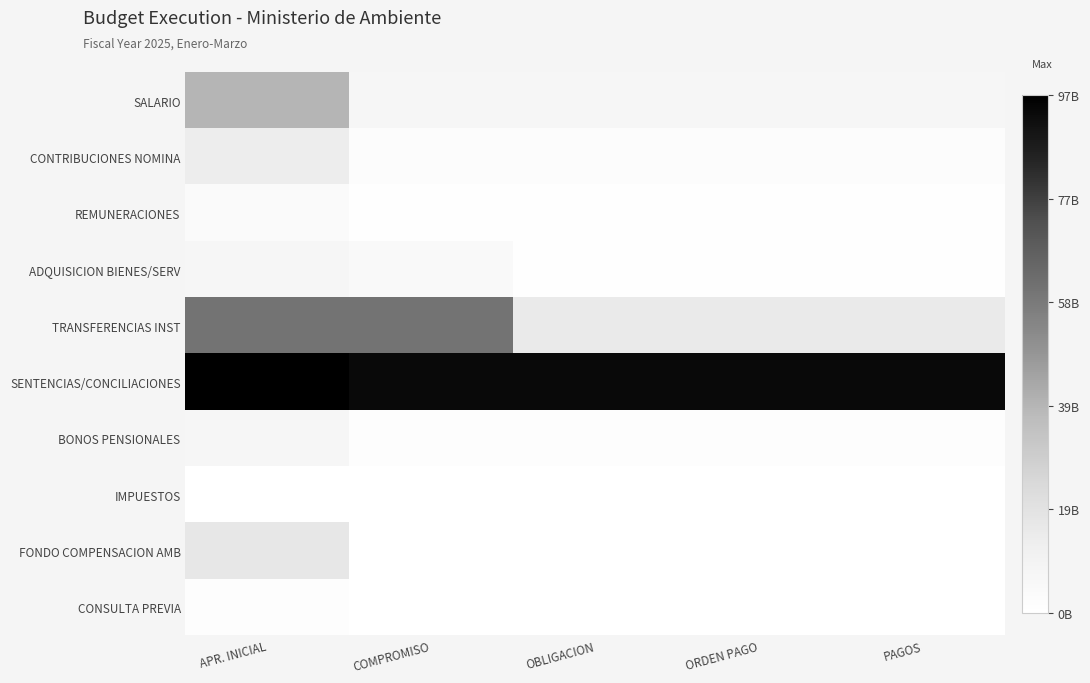

Reading right to left, list all the values displayed in this chart.

SALARIO: PAGOS=7.2	ORDEN PAGO=7.2	OBLIGACION=7.4	COMPROMISO=7.4	APR. INICIAL=38.7
CONTRIBUCIONES NOMINA: PAGOS=2.3	ORDEN PAGO=2.3	OBLIGACION=2.3	COMPROMISO=2.3	APR. INICIAL=13.5
REMUNERACIONES: PAGOS=0.4	ORDEN PAGO=0.4	OBLIGACION=0.6	COMPROMISO=0.6	APR. INICIAL=4.1
ADQUISICION BIENES/SERV: PAGOS=1.0	ORDEN PAGO=1.0	OBLIGACION=1.0	COMPROMISO=4.5	APR. INICIAL=7.3
TRANSFERENCIAS INST: PAGOS=15.2	ORDEN PAGO=15.2	OBLIGACION=15.2	COMPROMISO=60.2	APR. INICIAL=60.2
SENTENCIAS/CONCILIACIONES: PAGOS=93.5	ORDEN PAGO=93.5	OBLIGACION=93.5	COMPROMISO=93.5	APR. INICIAL=96.8
BONOS PENSIONALES: PAGOS=1.8	ORDEN PAGO=1.8	OBLIGACION=1.8	COMPROMISO=1.8	APR. INICIAL=7.5
IMPUESTOS: PAGOS=0.2	ORDEN PAGO=0.2	OBLIGACION=0.2	COMPROMISO=0.2	APR. INICIAL=0.2
FONDO COMPENSACION AMB: PAGOS=0.0	ORDEN PAGO=0.0	OBLIGACION=0.0	COMPROMISO=0.0	APR. INICIAL=16.8
CONSULTA PREVIA: PAGOS=0.0	ORDEN PAGO=0.0	OBLIGACION=0.0	COMPROMISO=0.0	APR. INICIAL=1.2